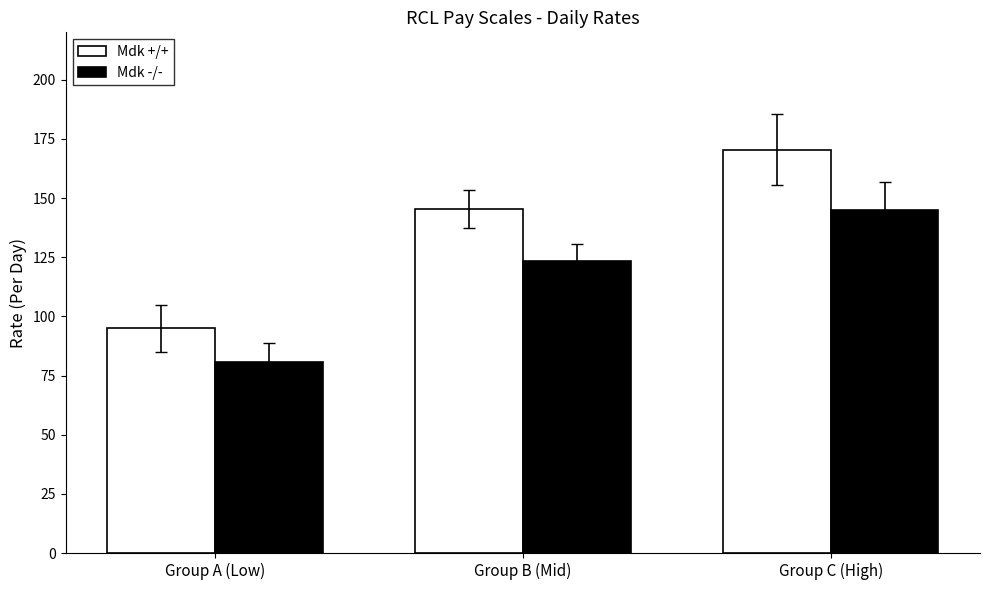

What is the difference between the maximum and minimum values in the Mdk -/- series?

64.2